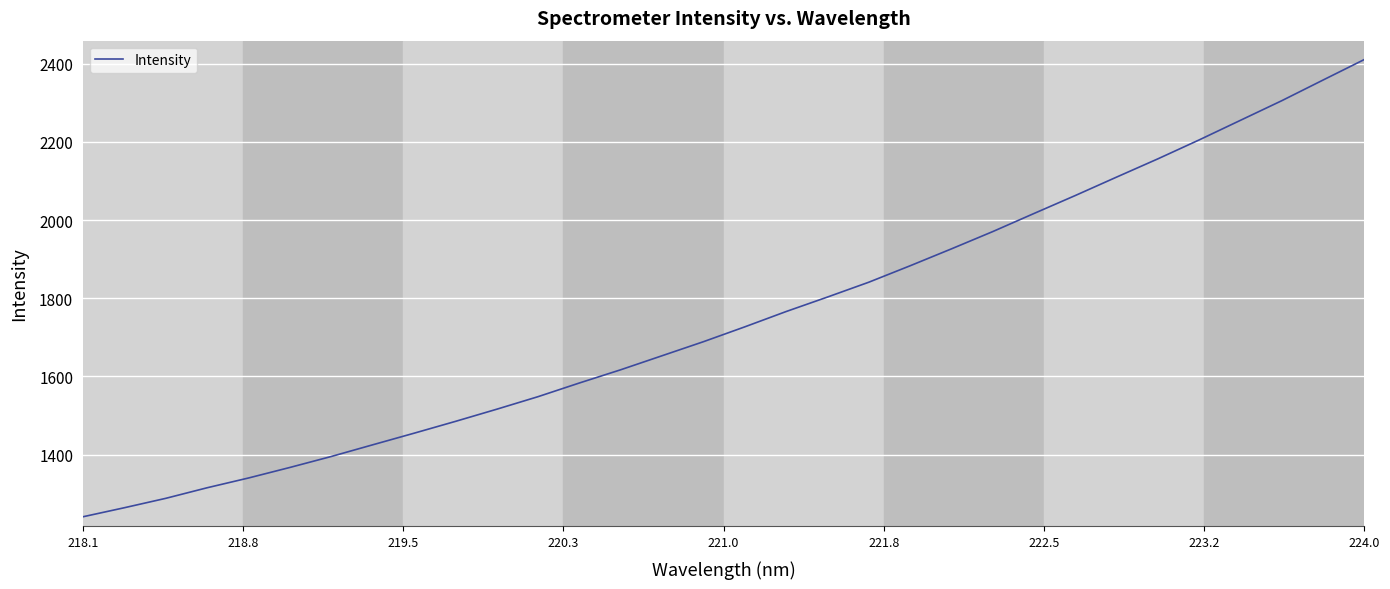

True or false: the data has more than 2 interior local peaks.

False